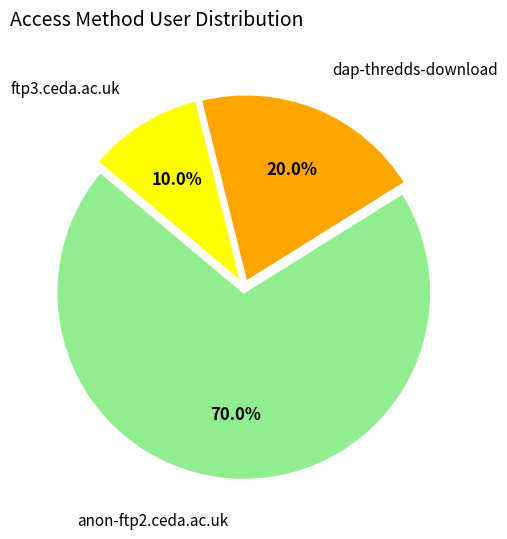

Is there a majority slice in this chart?

Yes